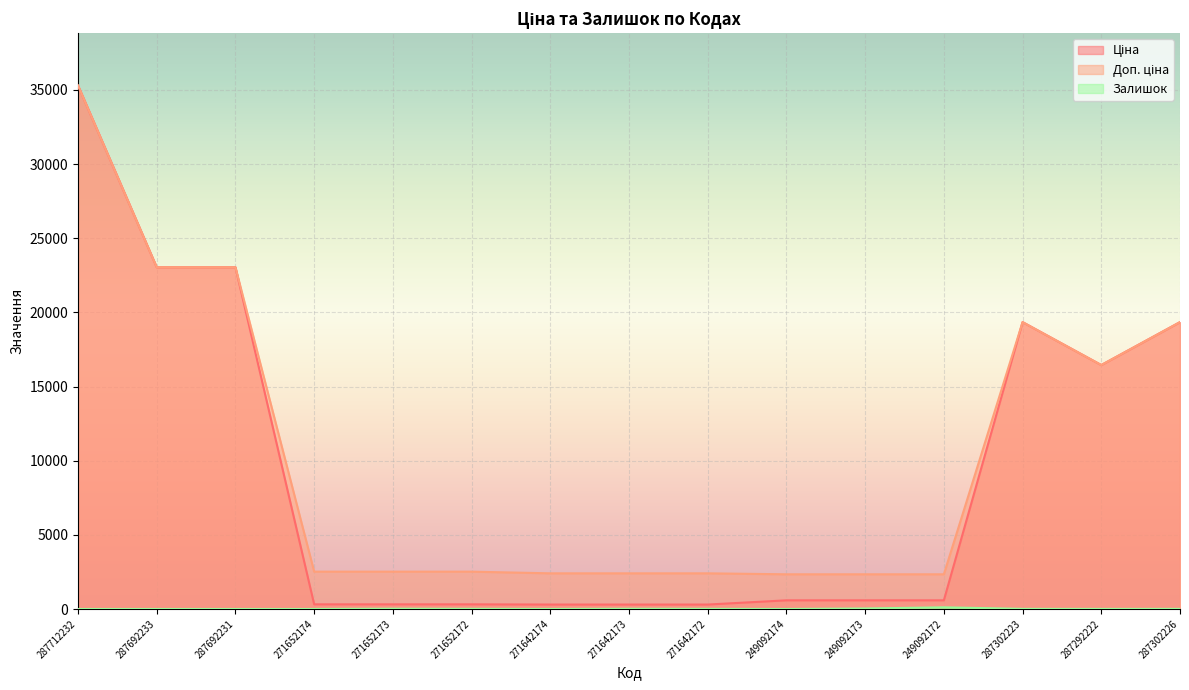

Reading left to right, list all the values displayed in this chart.

Ціна: 35295.1	23040.4	23040.4	314.7	314.7	314.7	300.6	300.6	300.6	584.9	584.9	584.9	19343.1	16448.2	19343.1
Доп. ціна: 35295.1	23040.4	23040.4	2517.5	2517.5	2517.5	2405.2	2405.2	2405.2	2339.7	2339.7	2339.7	19343.1	16448.2	19343.1
Залишок: 0.0	0.0	0.0	0.0	17.0	10.0	0.0	13.0	9.0	0.0	34.0	114.0	8.0	5.0	8.0